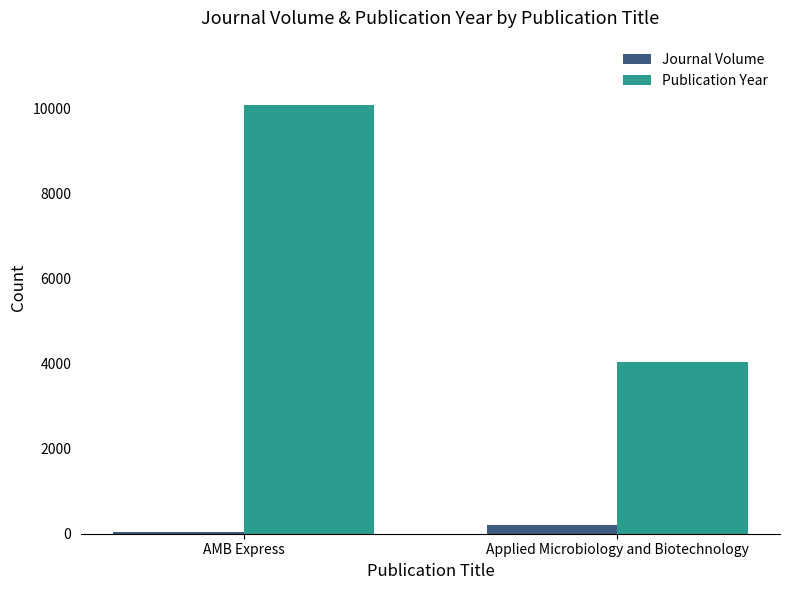

At Applied Microbiology and Biotechnology, list the series in order from largest to smallest.

Publication Year, Journal Volume